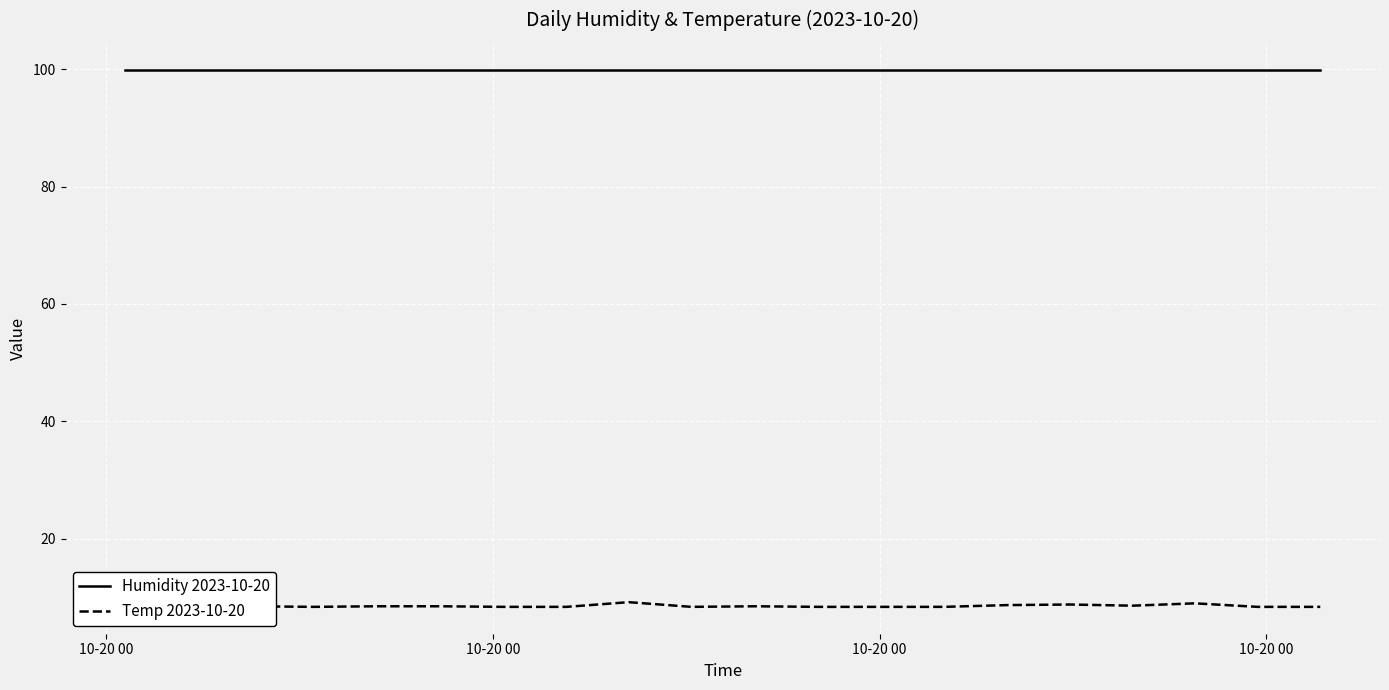

Which series has the largest range (max minus min)?

Temp 2023-10-20